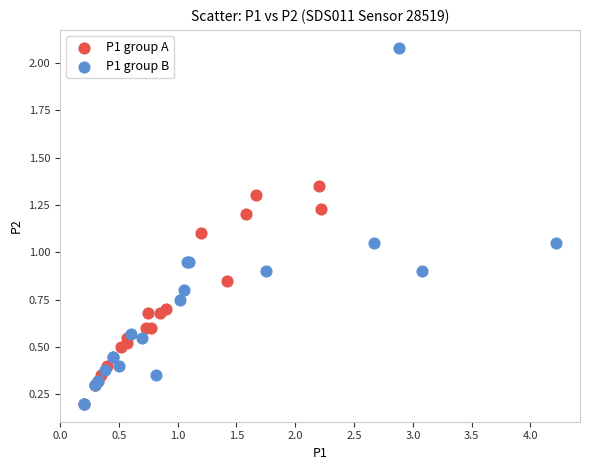

Which series has the largest Y range (max minus min)?

P1 group B